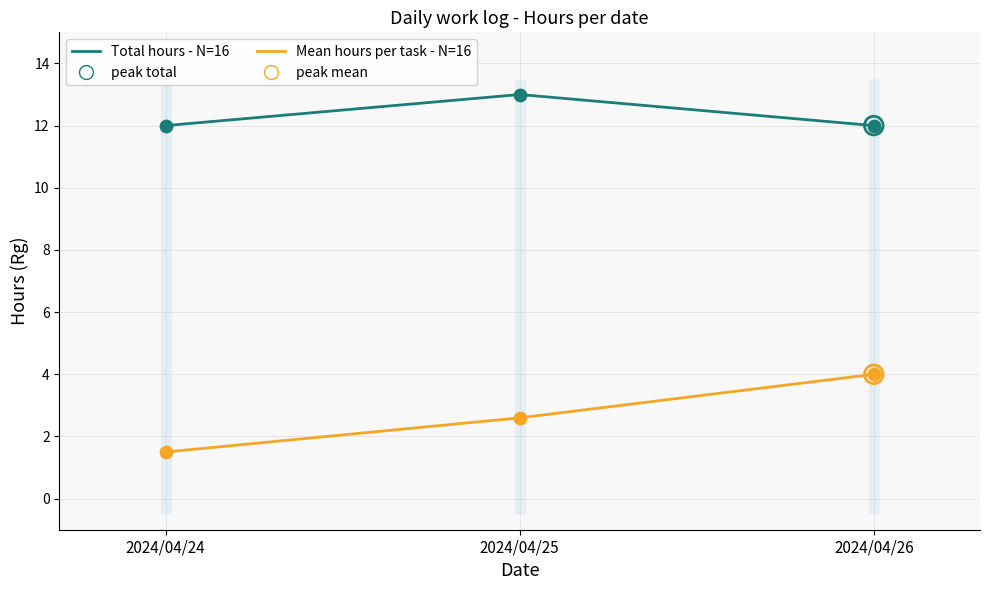

What is the total value across all series at 2024/04/24?

13.5